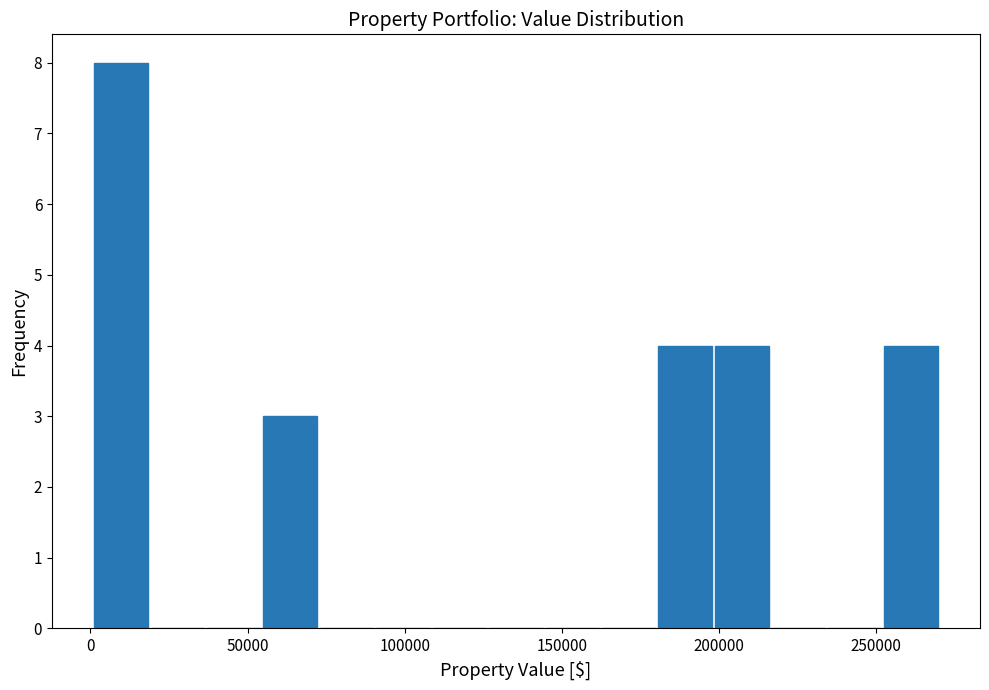

Around what value on the x-axis is the tallest bar? Give the approximate position of its centre, as read against the axis.

10000